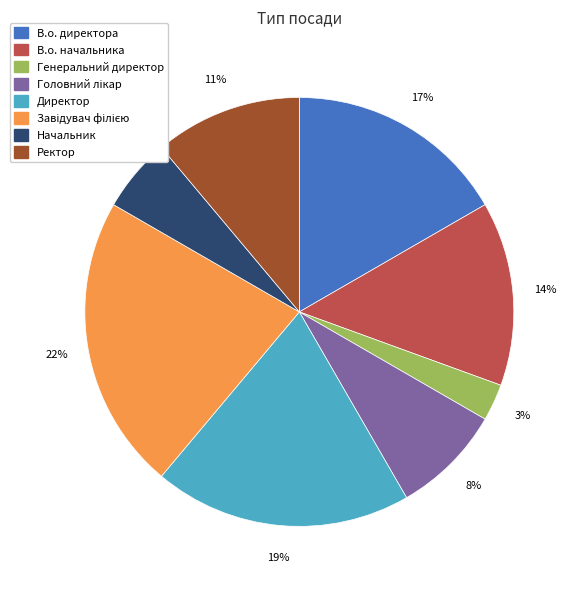

Which slice is the smallest?

Генеральний директор